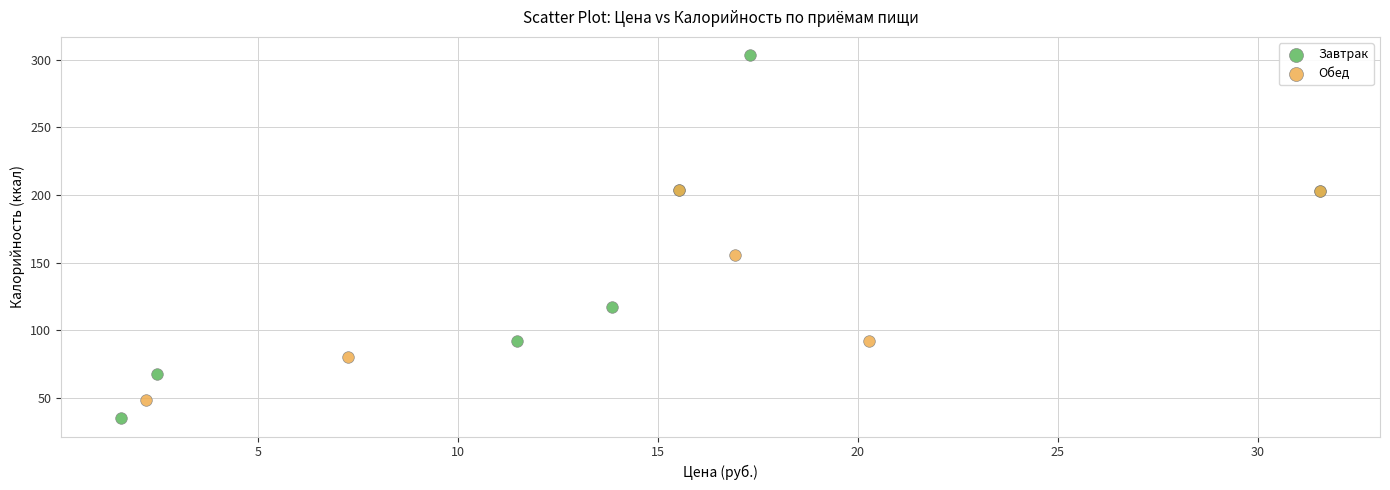

Which series reaches the minimum Y coordinate?

Завтрак